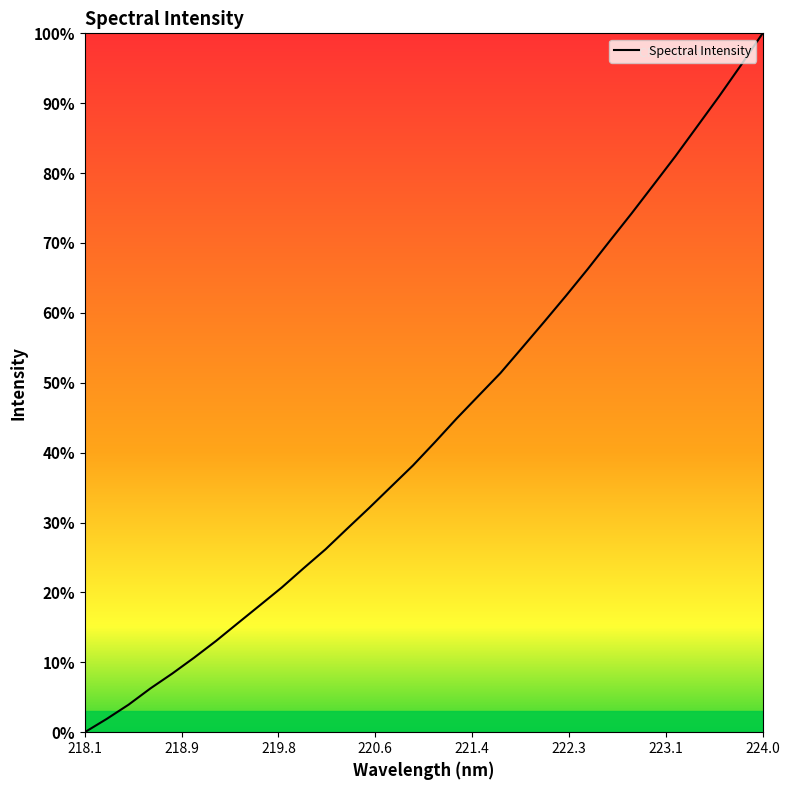

What is the greatest value displayed?

100.0